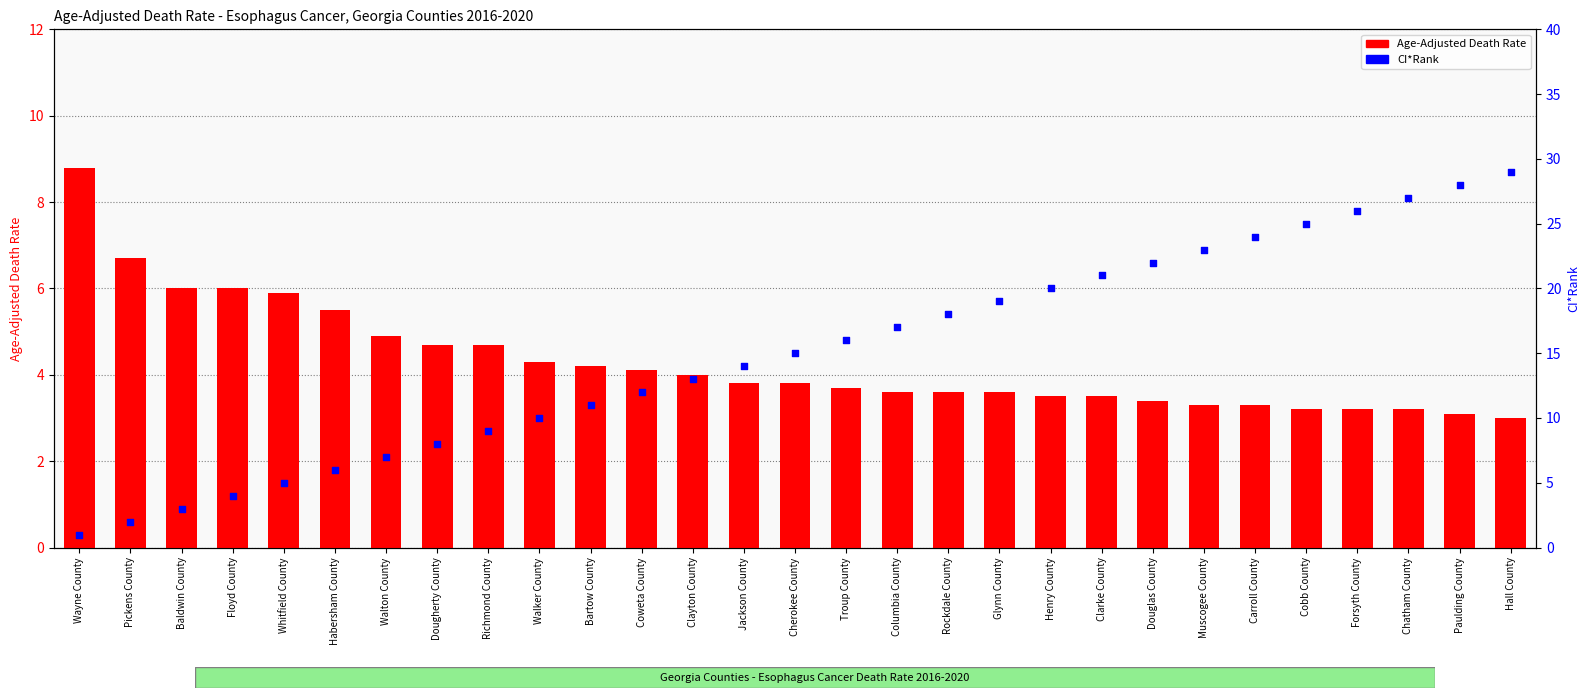

Which series reaches the maximum Y coordinate?

CI*Rank